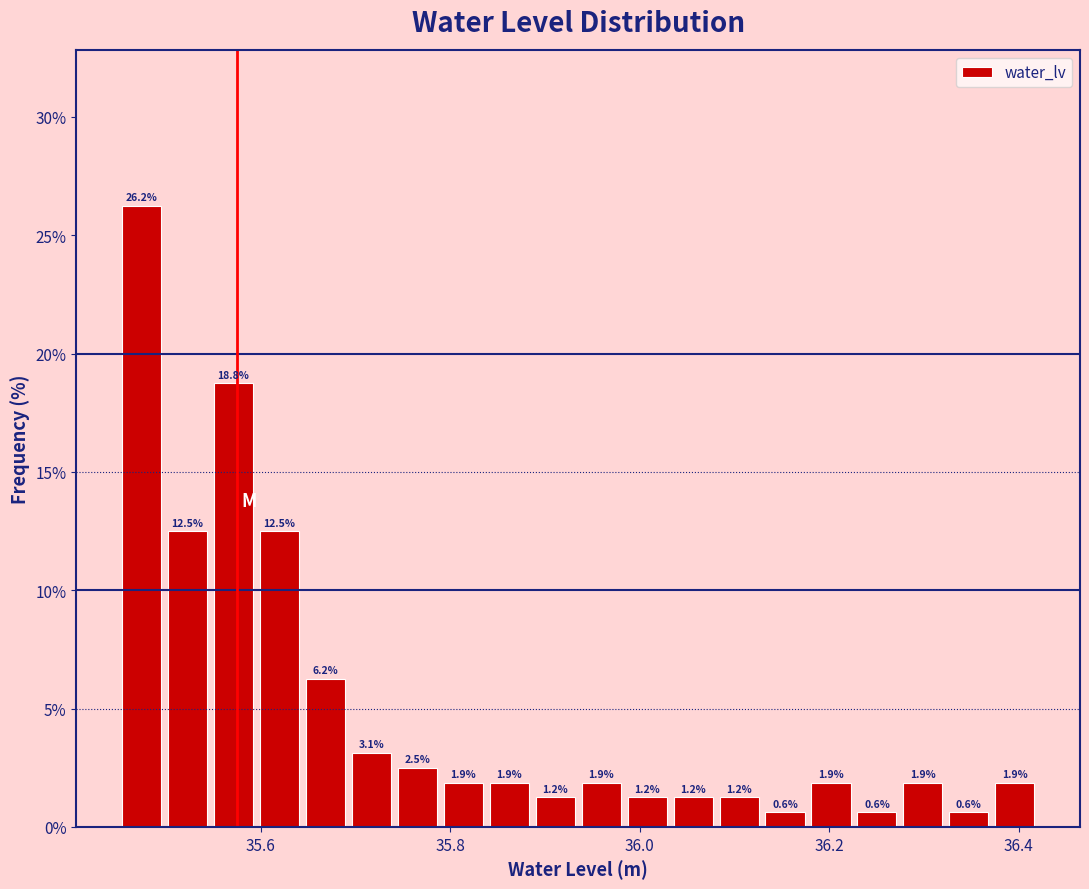

Around what value on the x-axis is the tallest bar? Give the approximate position of its centre, as read against the axis.

35.48